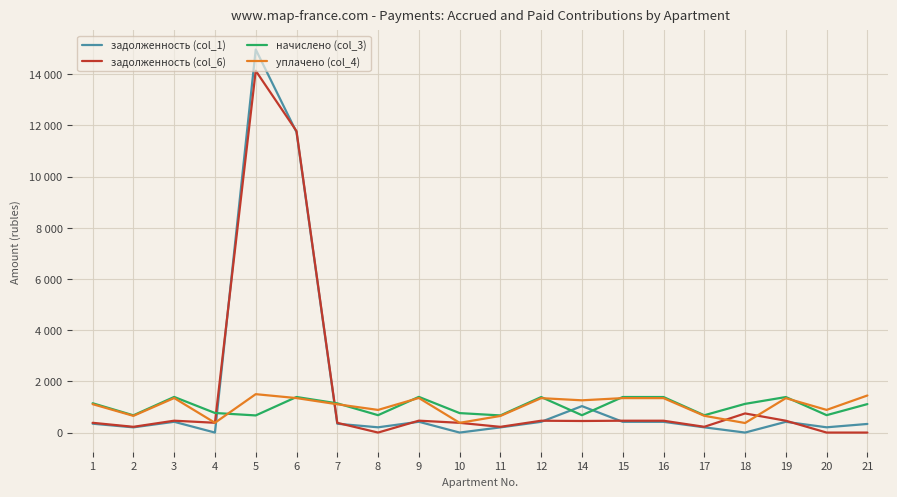

What are all the series names shown in the legend?

задолженность (col_1), задолженность (col_6), начислено (col_3), уплачено (col_4)